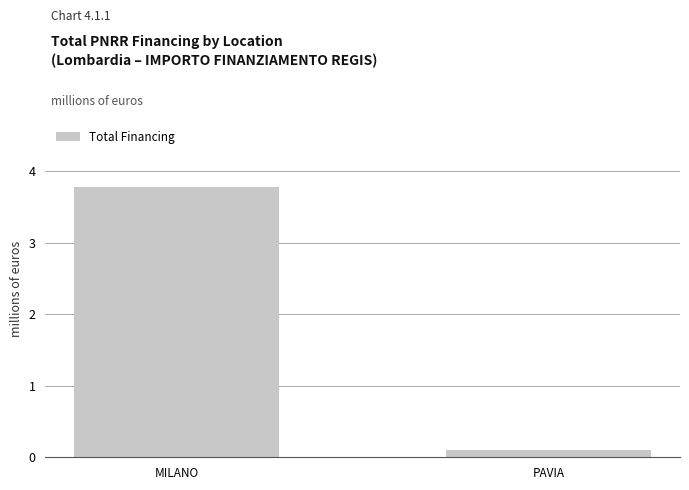

Which label corresponds to the smallest value in the chart?

PAVIA